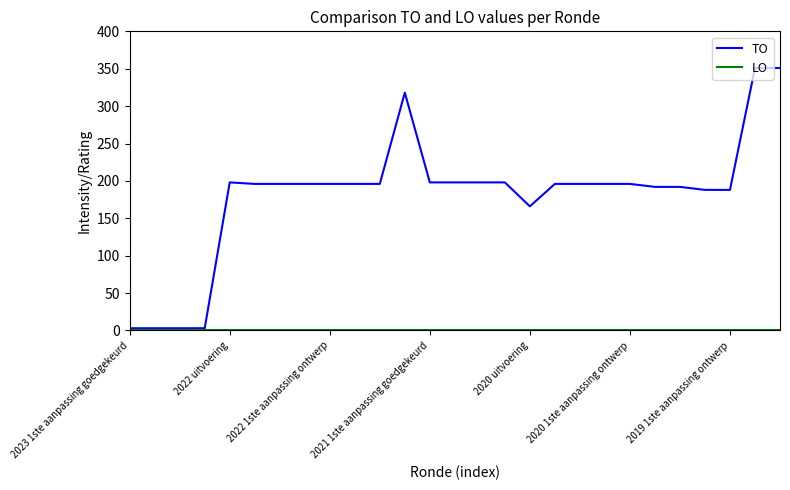

Which series has the largest total across all categories?

TO